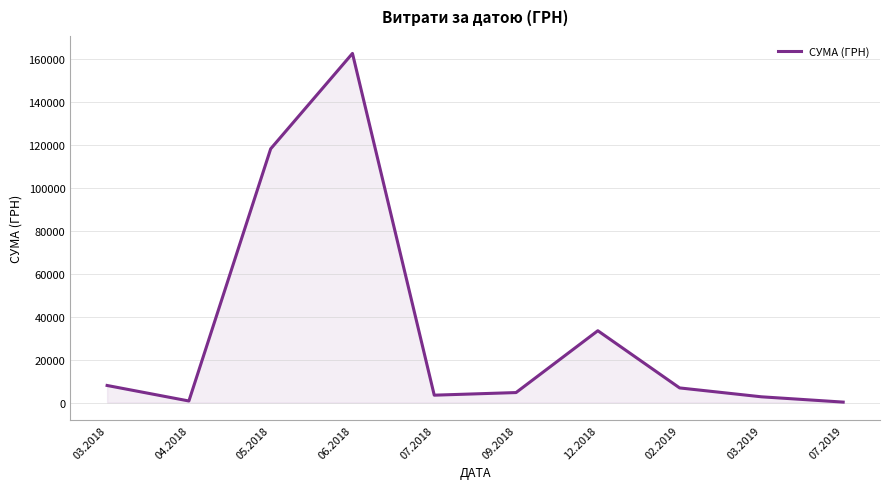

What is the difference between the maximum and minimum values?

162184.6